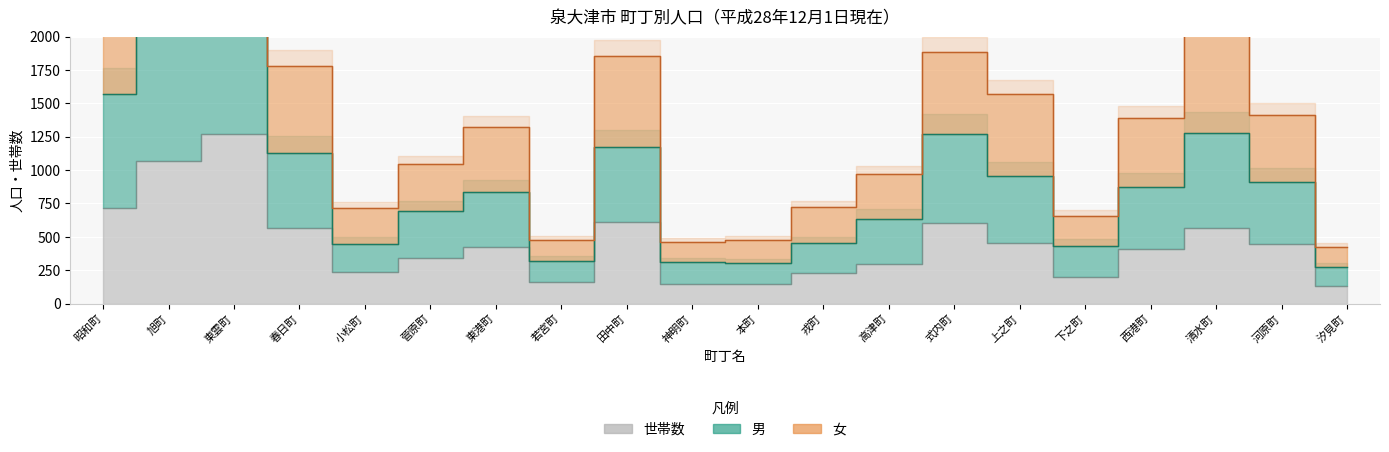

Where is the first local minimum for 世帯数?

小松町